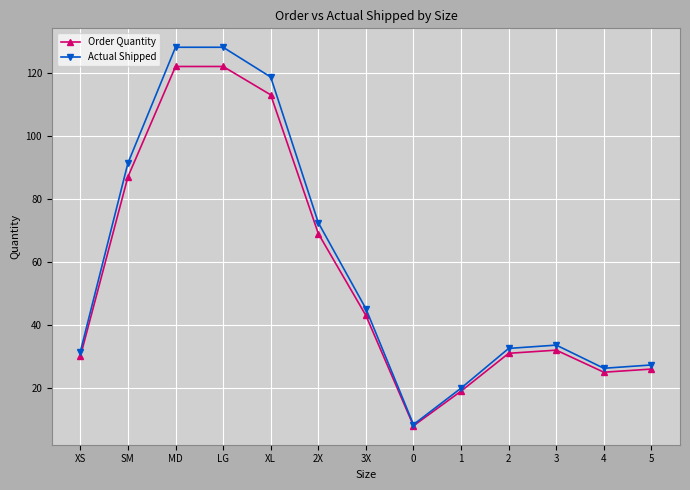

What is the maximum value for Order Quantity?

122.0